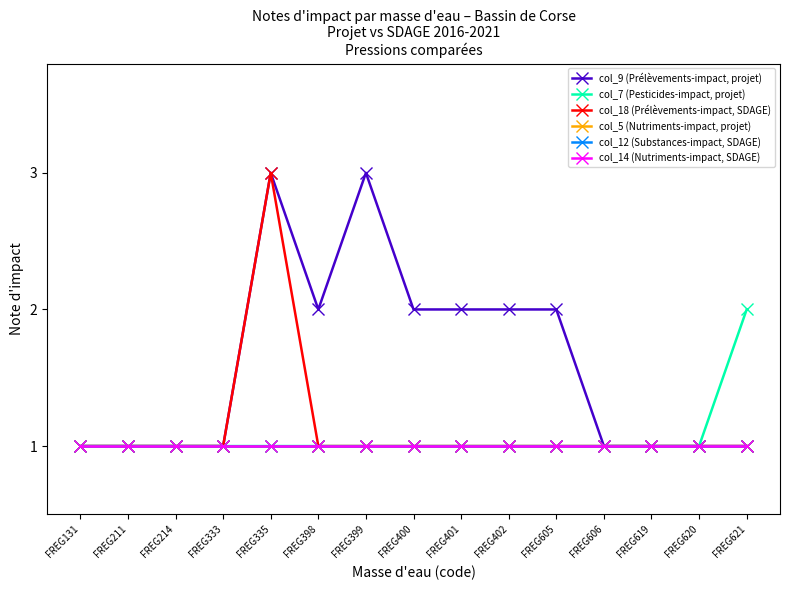

What is the sum of all col_7 (Pesticides-impact, projet) values?

16